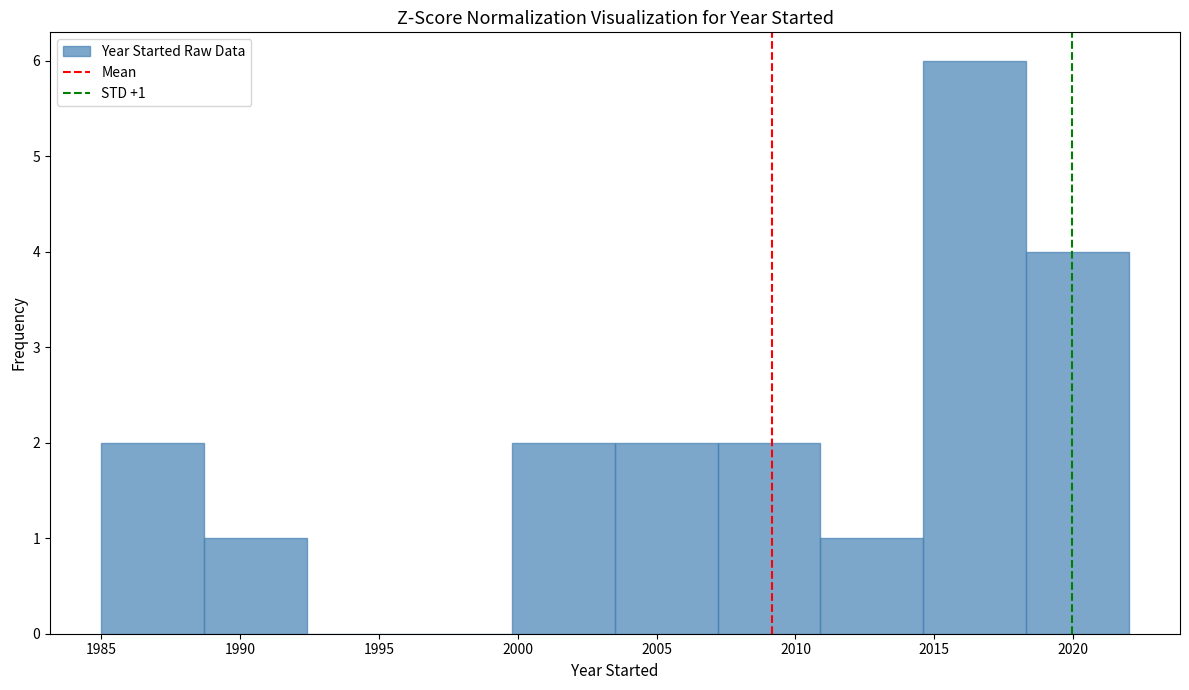

Over which range of the x-axis is the bar tallest?

2014.6 to 2018.3